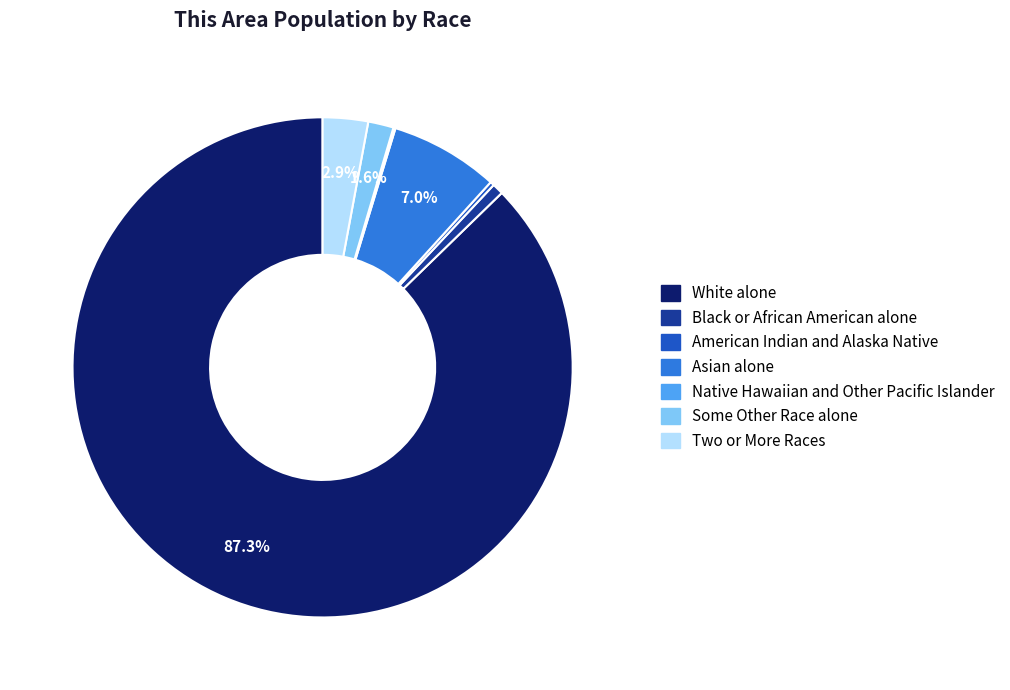

What portion of the pie excludes Some Other Race alone?

98.4%